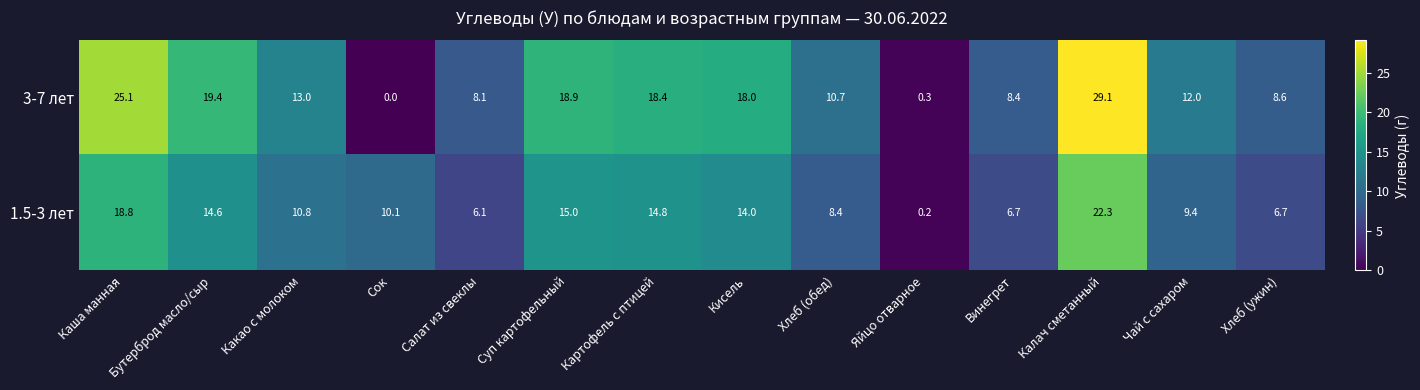

At which label does 1.5-3 лет reach its peak?

Калач сметанный